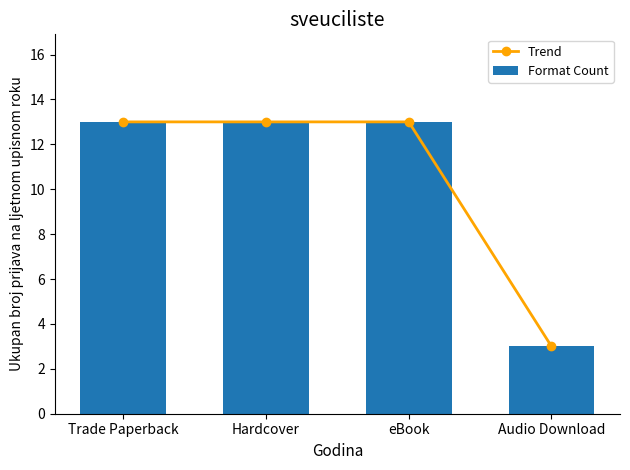

What is the sum of all Trend values?

42